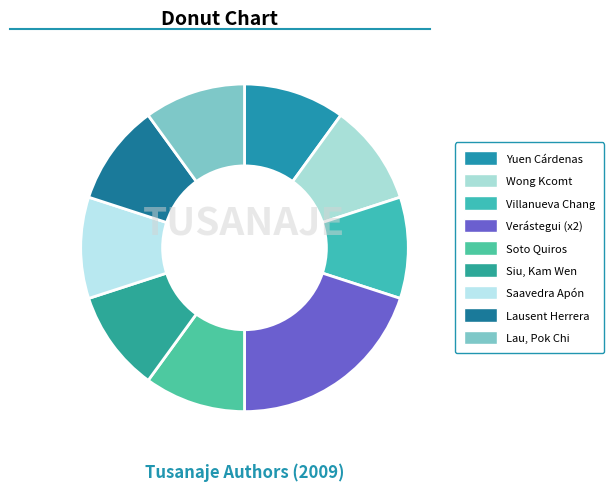

How many segments does this pie chart have?

9